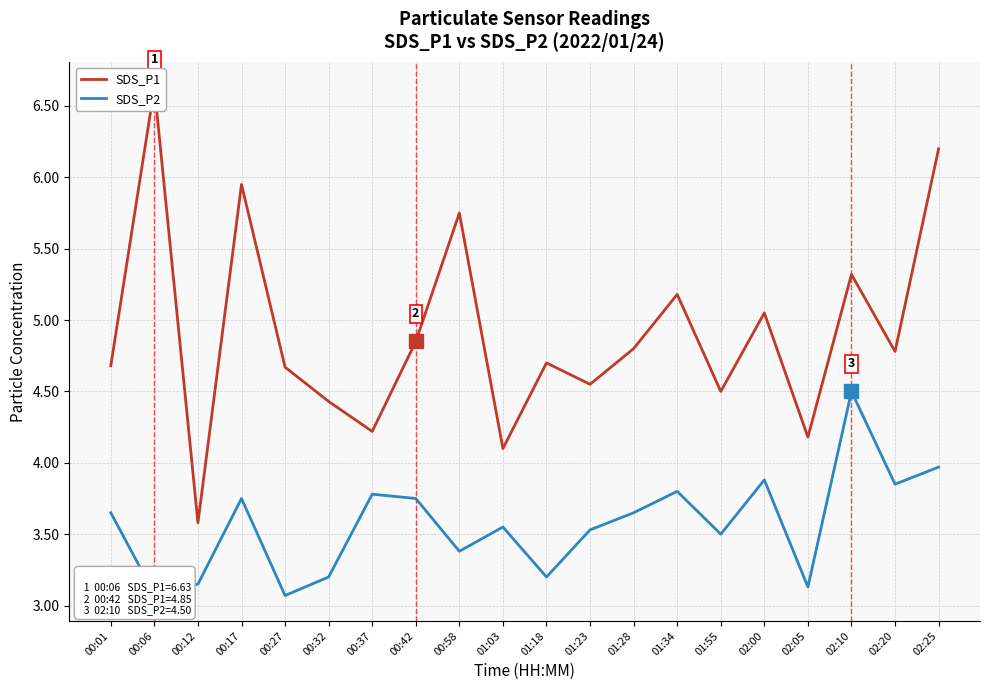

At how many categories does at least one series exceed 4?

19